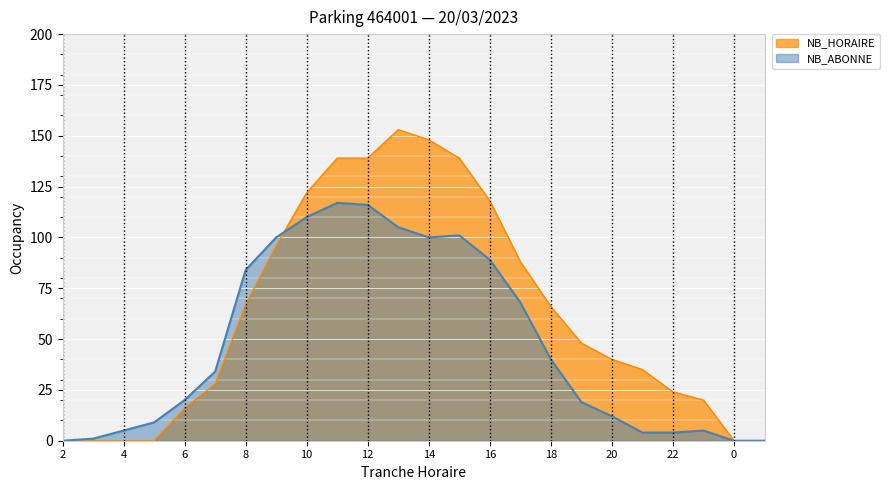

How many times do NB_HORAIRE and NB_ABONNE cross each other?

1